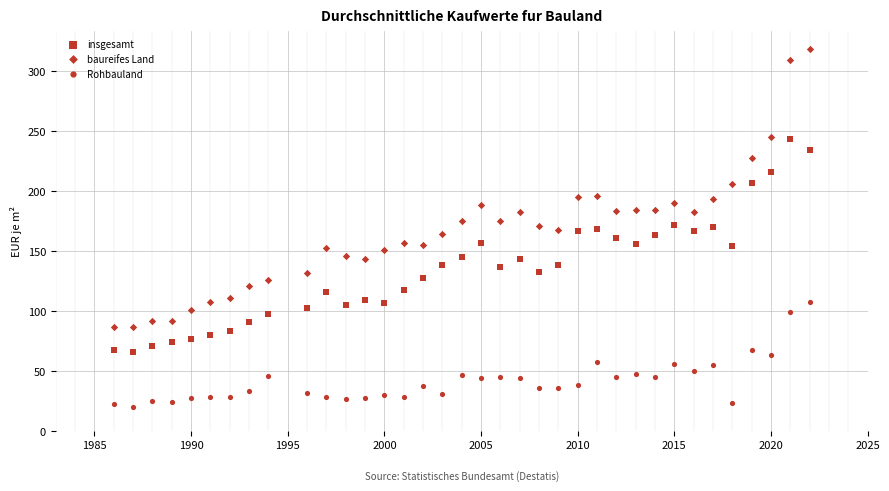

How many points are shown in the scatter plot?

108